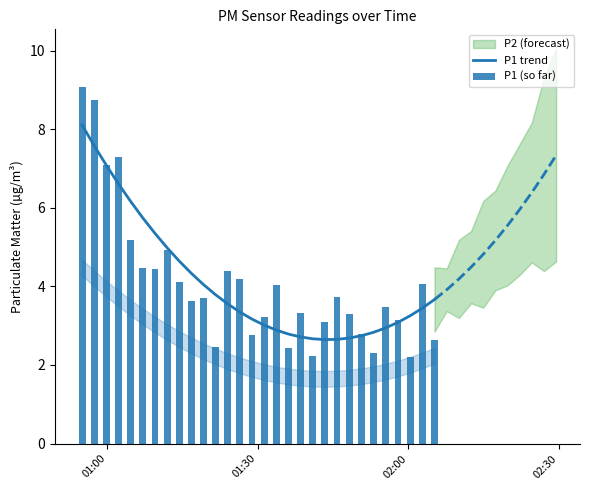

Is it true that P1 (so far) equals 3.0 at 4?

False